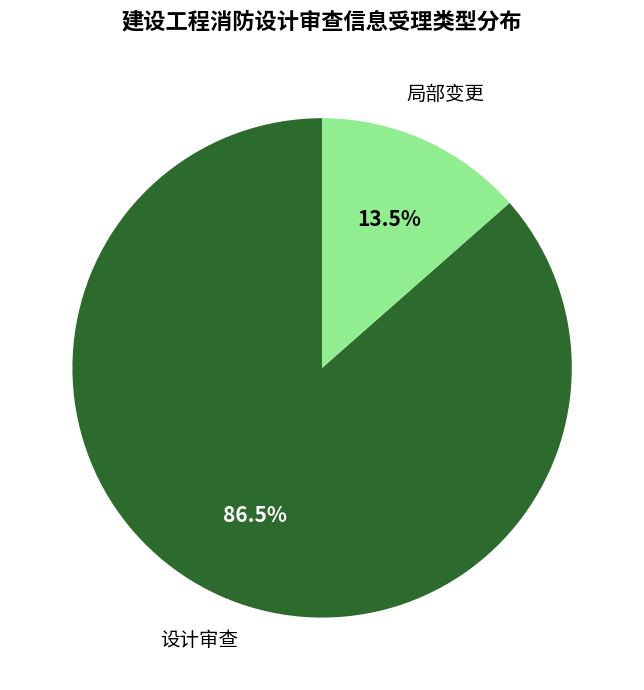

Rank the categories by value from lowest to highest.

局部变更, 设计审查